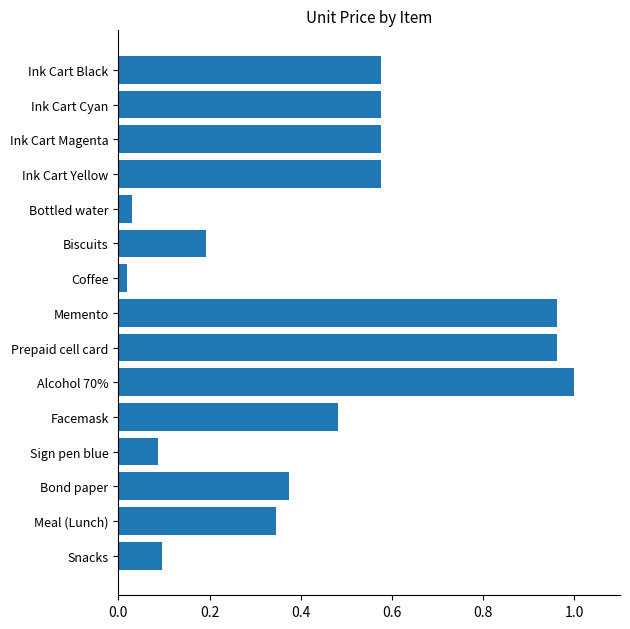

Which label corresponds to the largest value in the chart?

Alcohol 70%